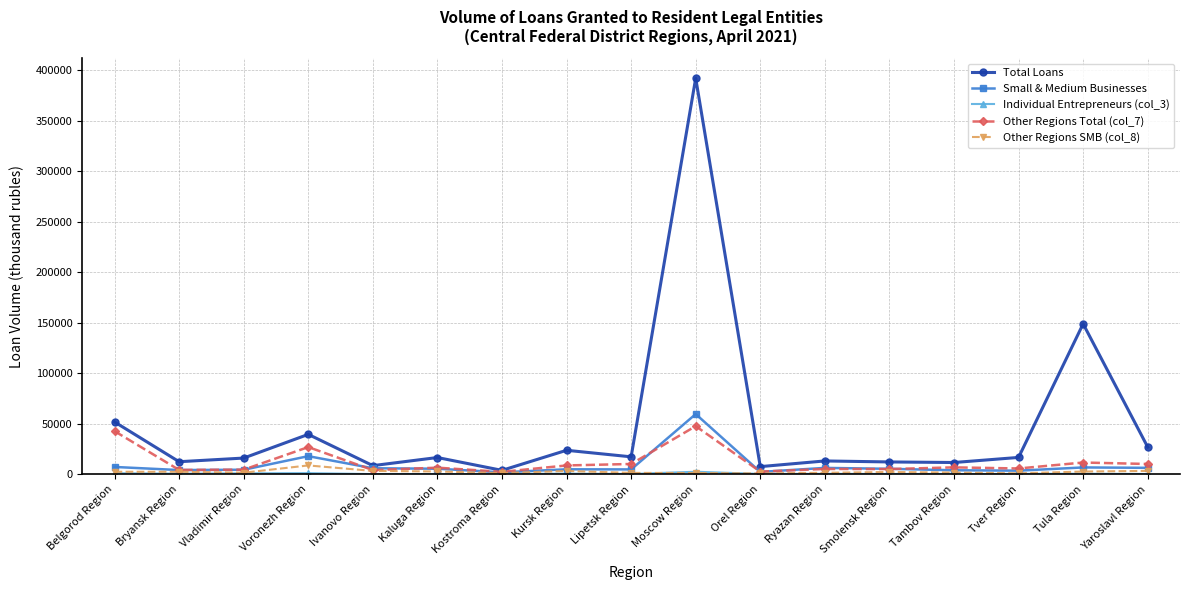

The value of Other Regions Total (col_7) at Kostroma Region is 2572. True or false?

True